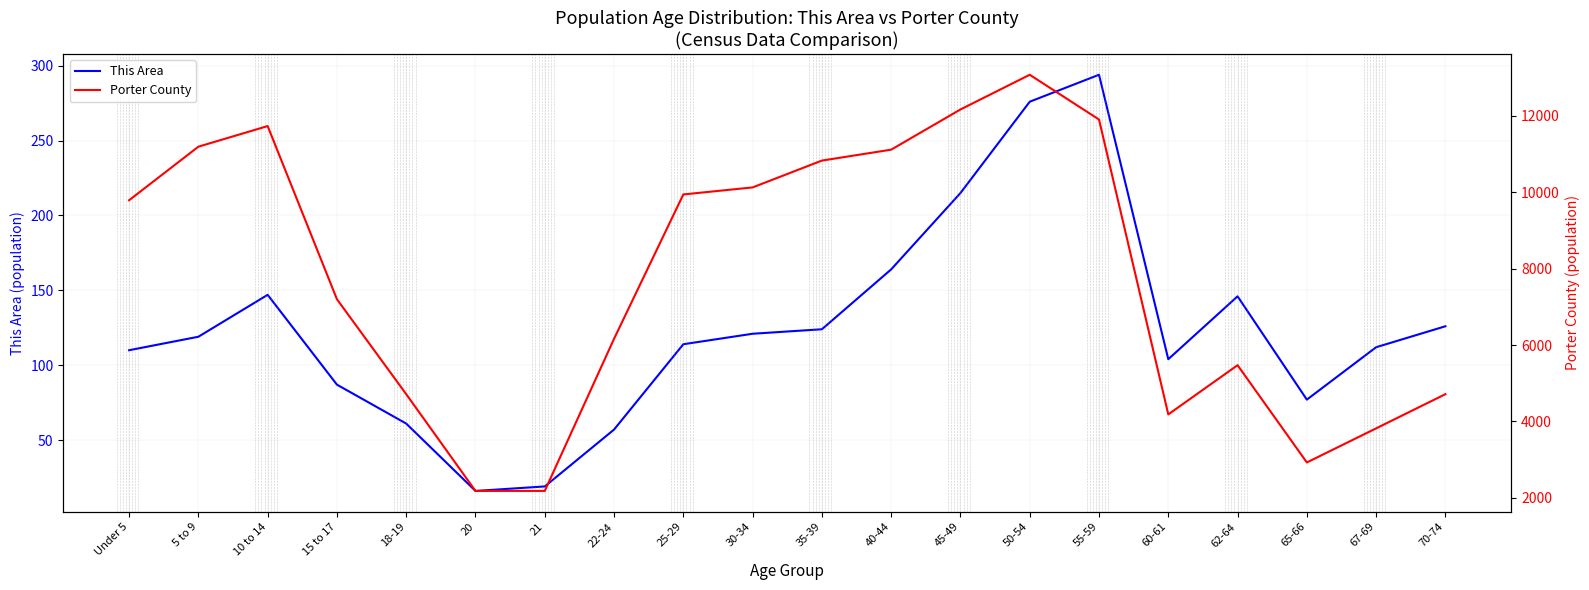

How many lines are shown in the chart?

2